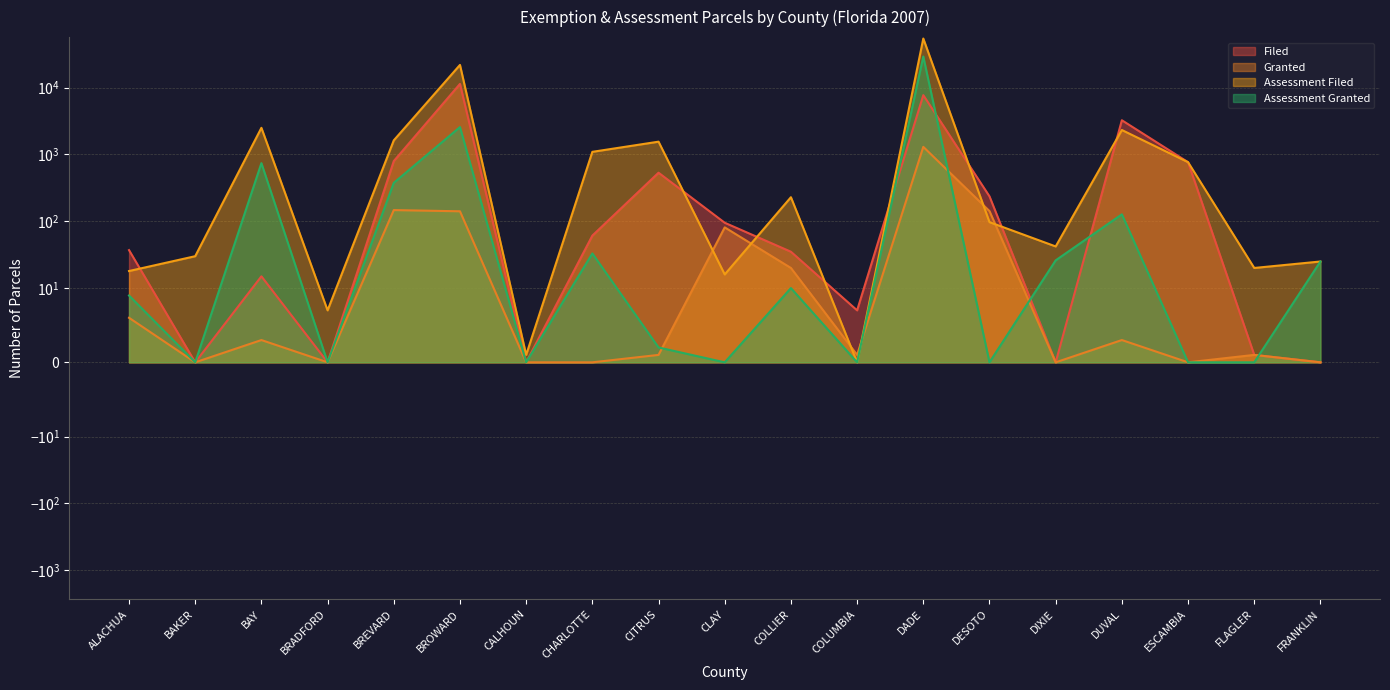

Reading right to left, extract all data points from this chart.

Filed: FRANKLIN=0	FLAGLER=1	ESCAMBIA=766	DUVAL=3250	DIXIE=0	DESOTO=236	DADE=7720	COLUMBIA=7	COLLIER=35	CLAY=95	CITRUS=533	CHARLOTTE=61	CALHOUN=0	BROWARD=11376	BREVARD=796	BRADFORD=0	BAY=15	BAKER=0	ALACHUA=37
Granted: FRANKLIN=0	FLAGLER=1	ESCAMBIA=0	DUVAL=3	DIXIE=0	DESOTO=142	DADE=1299	COLUMBIA=1	COLLIER=20	CLAY=81	CITRUS=1	CHARLOTTE=0	CALHOUN=0	BROWARD=141	BREVARD=147	BRADFORD=0	BAY=3	BAKER=0	ALACHUA=6
Assessment Filed: FRANKLIN=25	FLAGLER=20	ESCAMBIA=766	DUVAL=2321	DIXIE=42	DESOTO=97	DADE=54322	COLUMBIA=0	COLLIER=229	CLAY=16	CITRUS=1553	CHARLOTTE=1094	CALHOUN=1	BROWARD=21880	BREVARD=1626	BRADFORD=7	BAY=2503	BAKER=30	ALACHUA=18
Assessment Granted: FRANKLIN=25	FLAGLER=0	ESCAMBIA=0	DUVAL=127	DIXIE=26	DESOTO=0	DADE=29237	COLUMBIA=0	COLLIER=10	CLAY=0	CITRUS=2	CHARLOTTE=33	CALHOUN=0	BROWARD=2570	BREVARD=376	BRADFORD=0	BAY=741	BAKER=0	ALACHUA=9